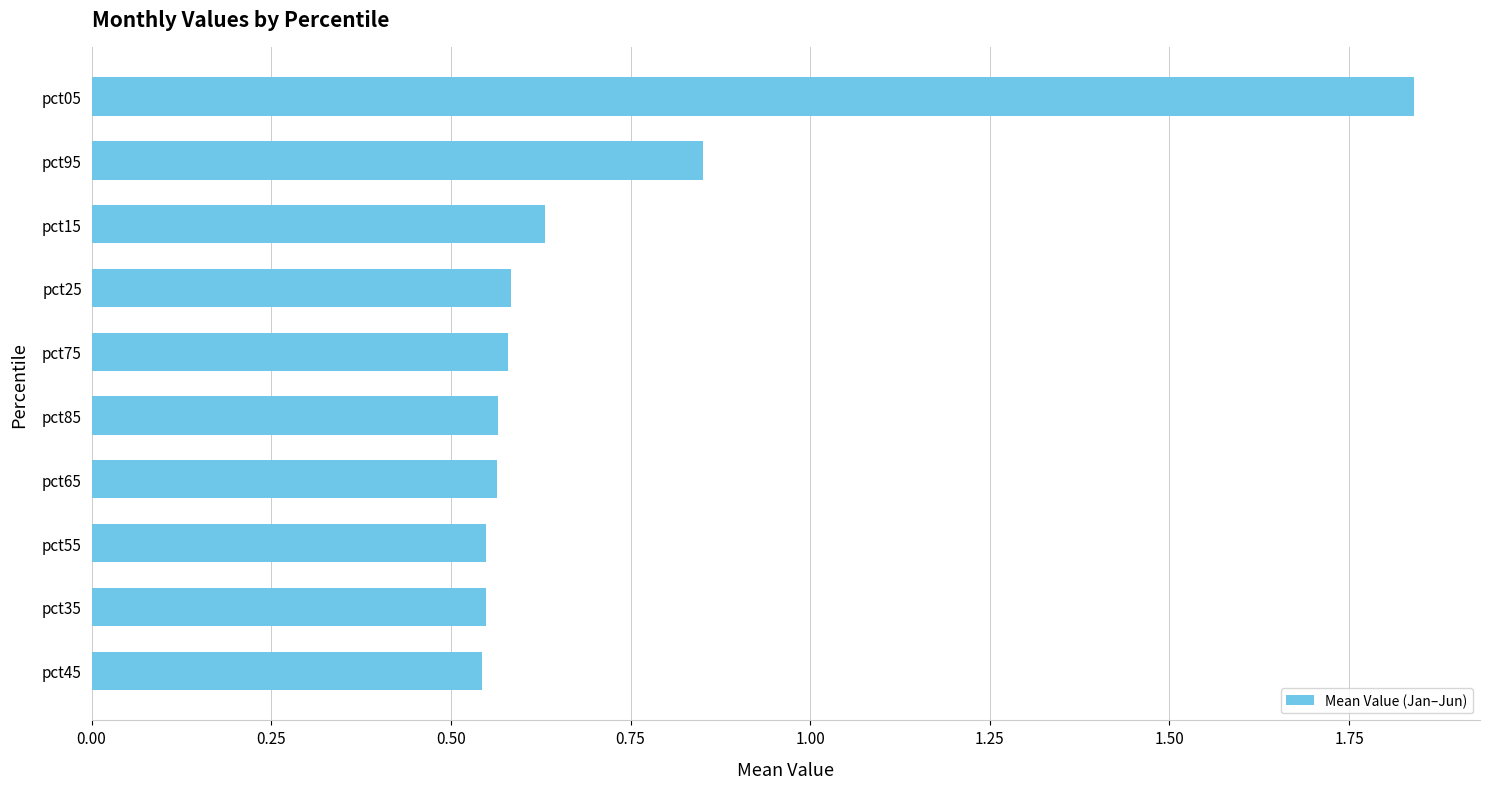

Does the chart contain stacked bars?

No